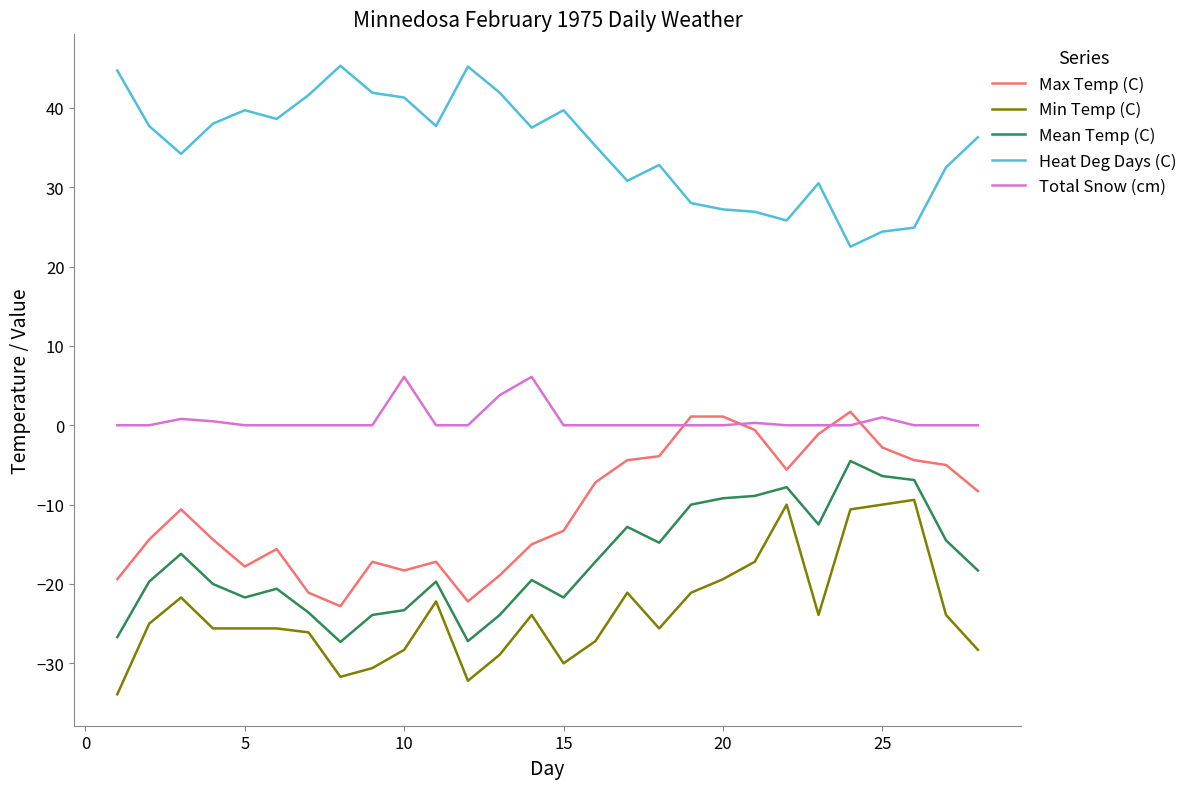

True or false: Mean Temp (C) and Max Temp (C) cross at least once.

False